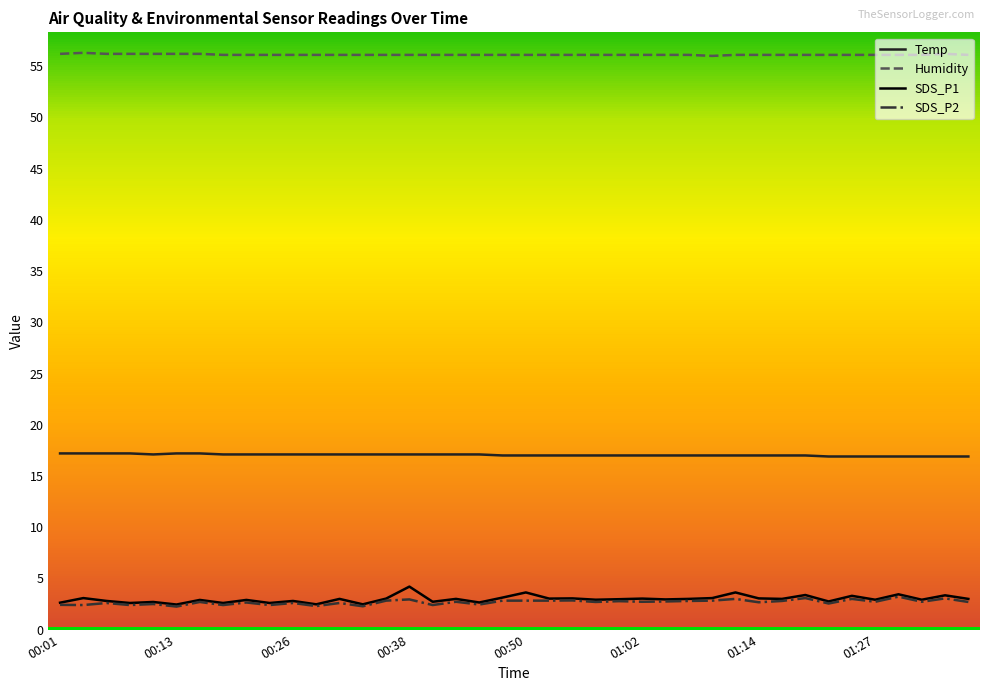

True or false: Temp and SDS_P1 cross at least once.

False